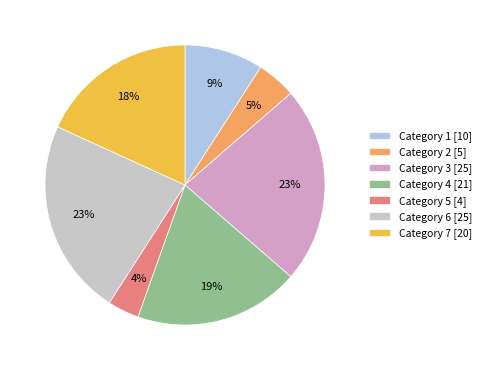

The Category 3 [25] slice represents 23% of the pie. True or false?

True